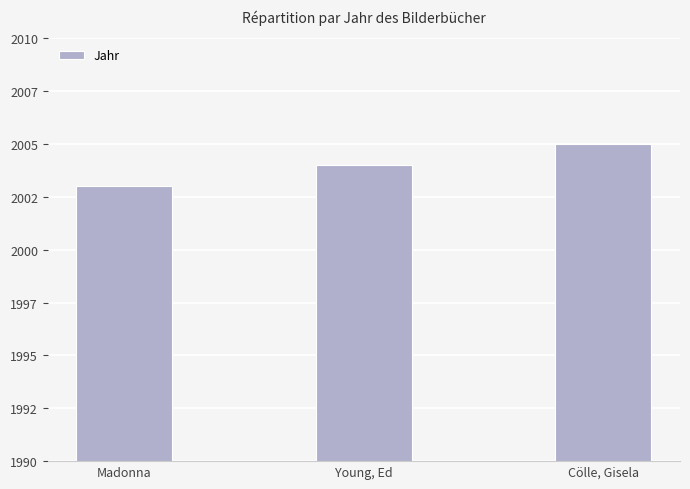

True or false: the data shows 2003 at Madonna.

True